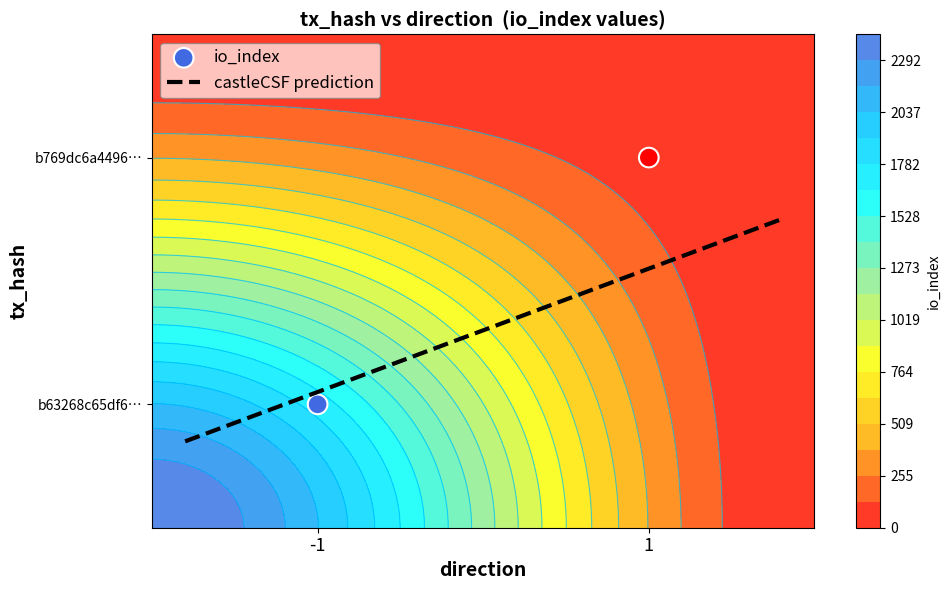

Reading right to left, list all the values displayed in this chart.

b63268c65df6d663074a06951948a130f0220ea: 1=0	-1=2419
b769dc6a4496f6348bef957ec5d41802f0eca11: 1=0	-1=0